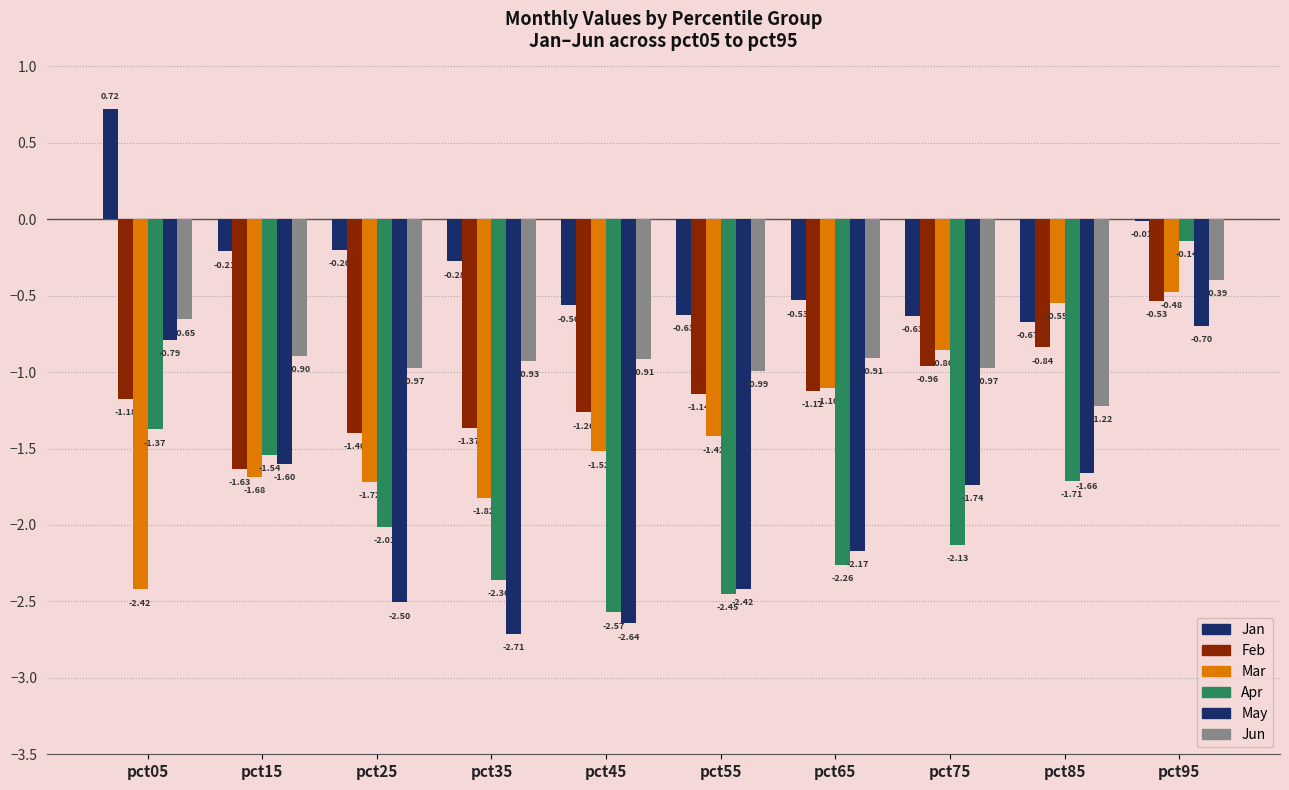

Does the chart contain stacked bars?

No